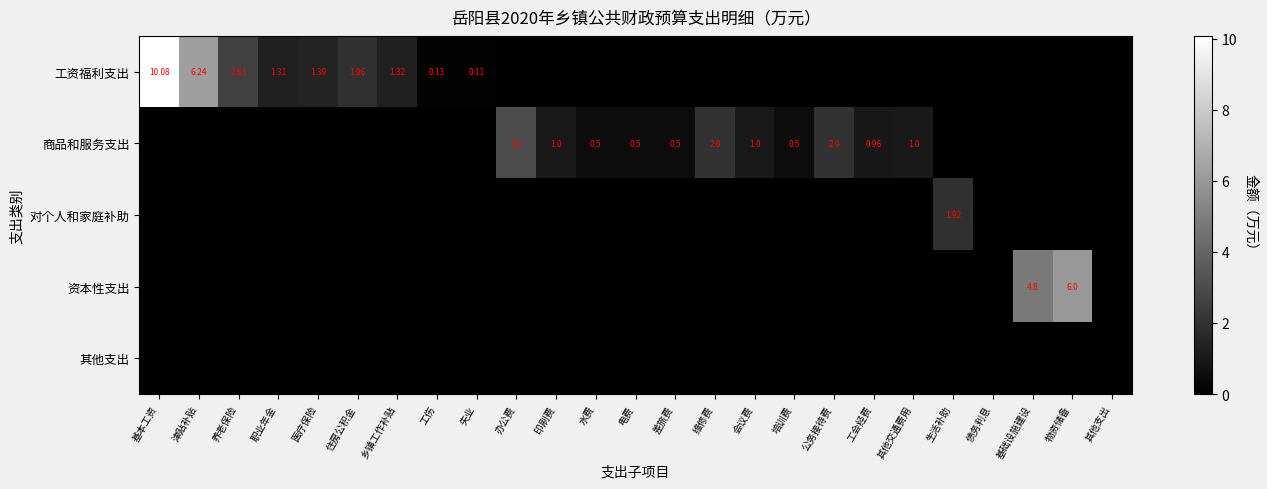

Is the value of 其他支出 at 职业年金 greater than the value of 对个人和家庭补助 at 印刷费?

No